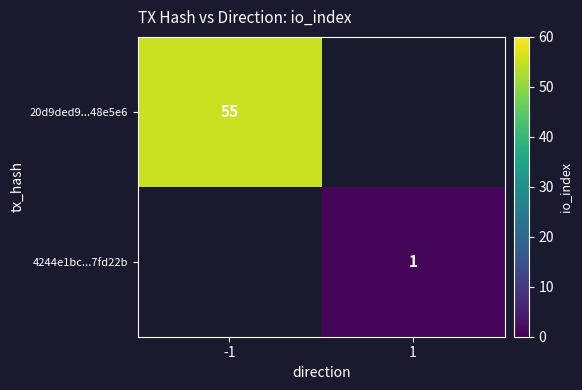

At which category does the chart reach its peak across all series?

-1